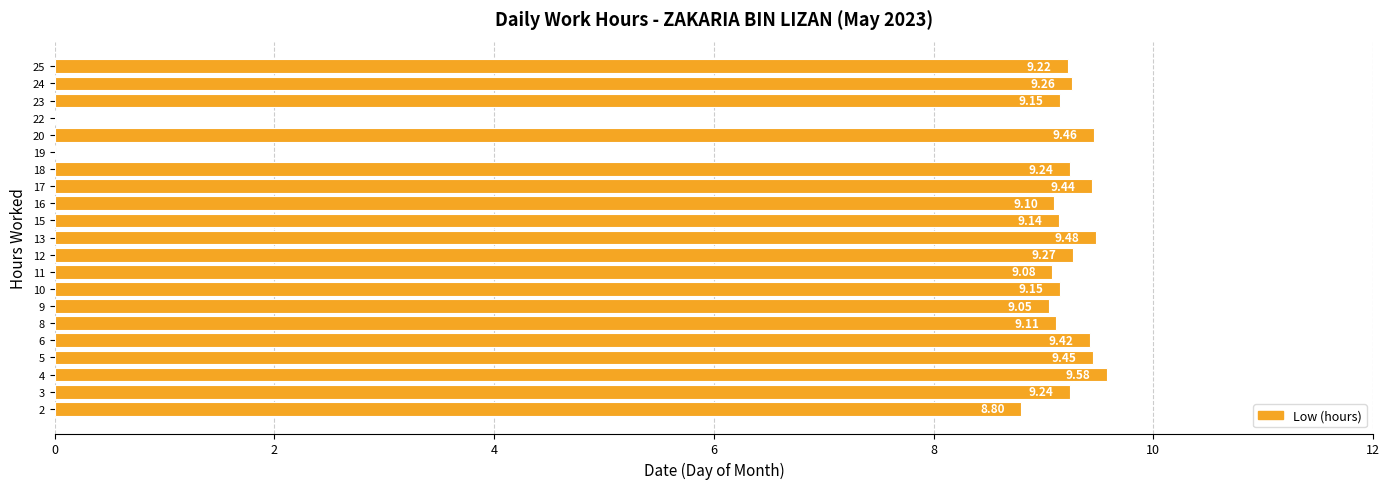

Approximately how many times larger is the value at 12 compared to 2?

1.1